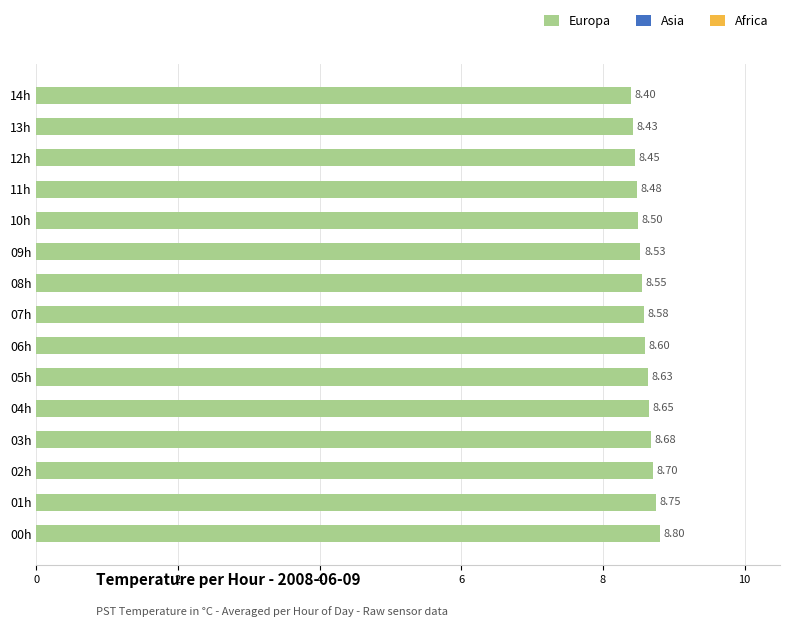

Rank the categories by value from highest to lowest.

00h, 01h, 02h, 03h, 04h, 05h, 06h, 07h, 08h, 09h, 10h, 11h, 12h, 13h, 14h